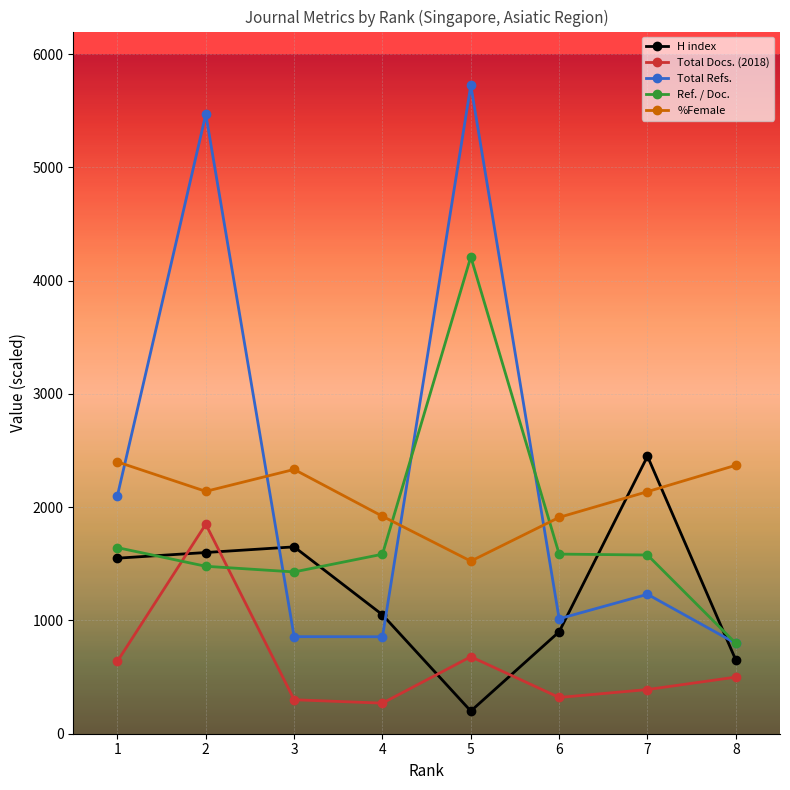

What is the maximum value for H index?

2450.0